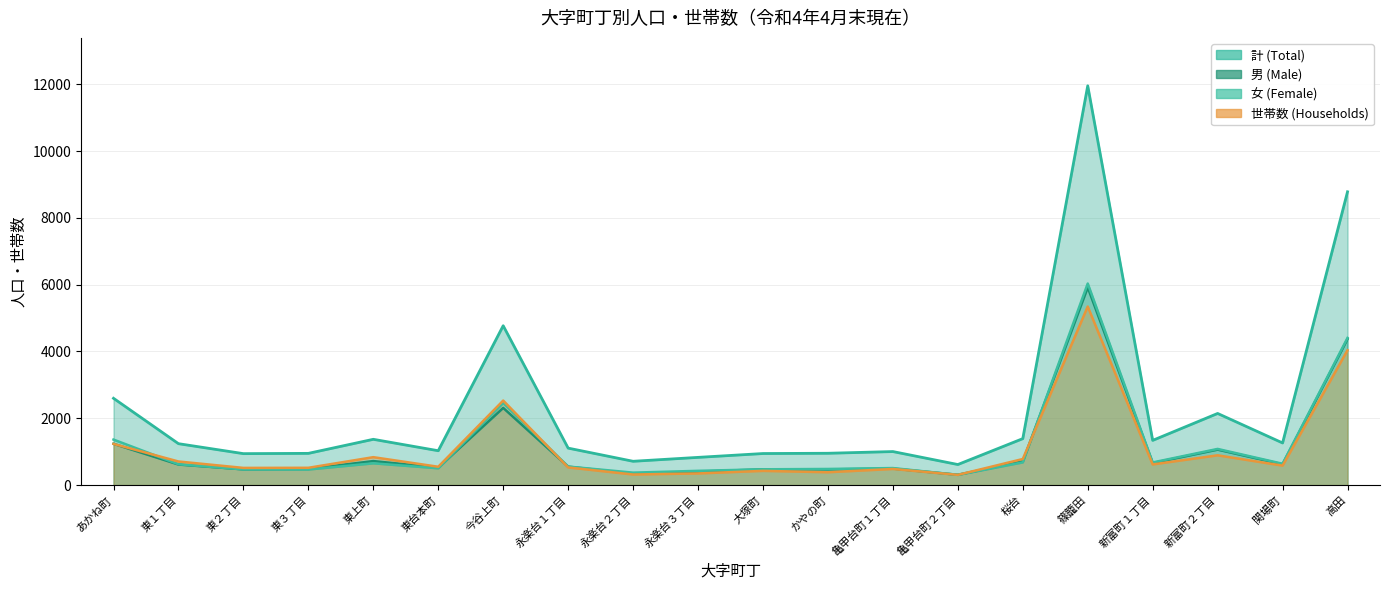

What position from the left is 永楽台３丁目?

10